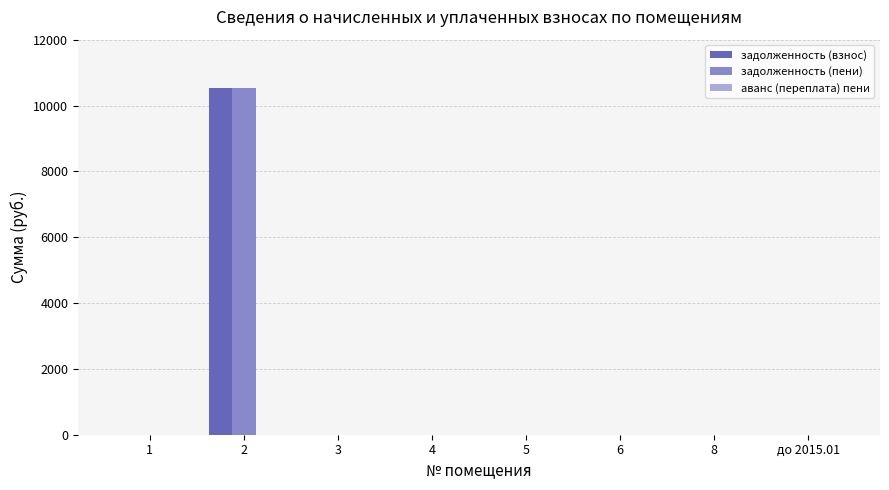

The задолженность (пени) series shows 0.0 at до 2015.01. True or false?

True